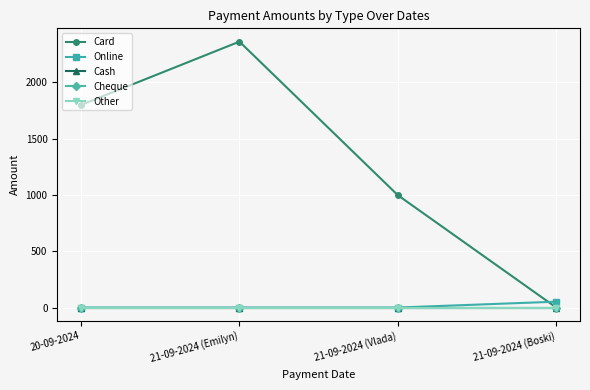

Which series has the largest total across all categories?

Card